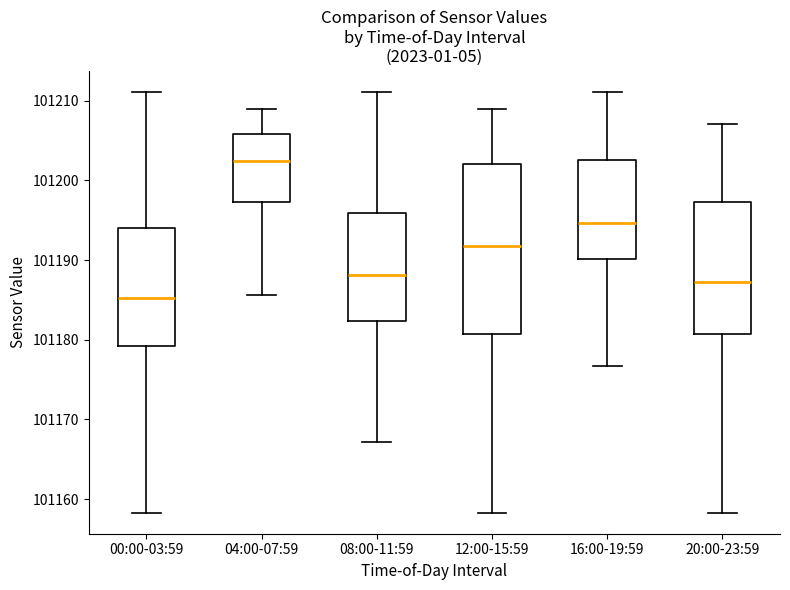

Where is the lower edge of the box for 16:00-19:59 on the y-axis? The values are not printed on the chart, so give them approximately, as read against the axis.

101190